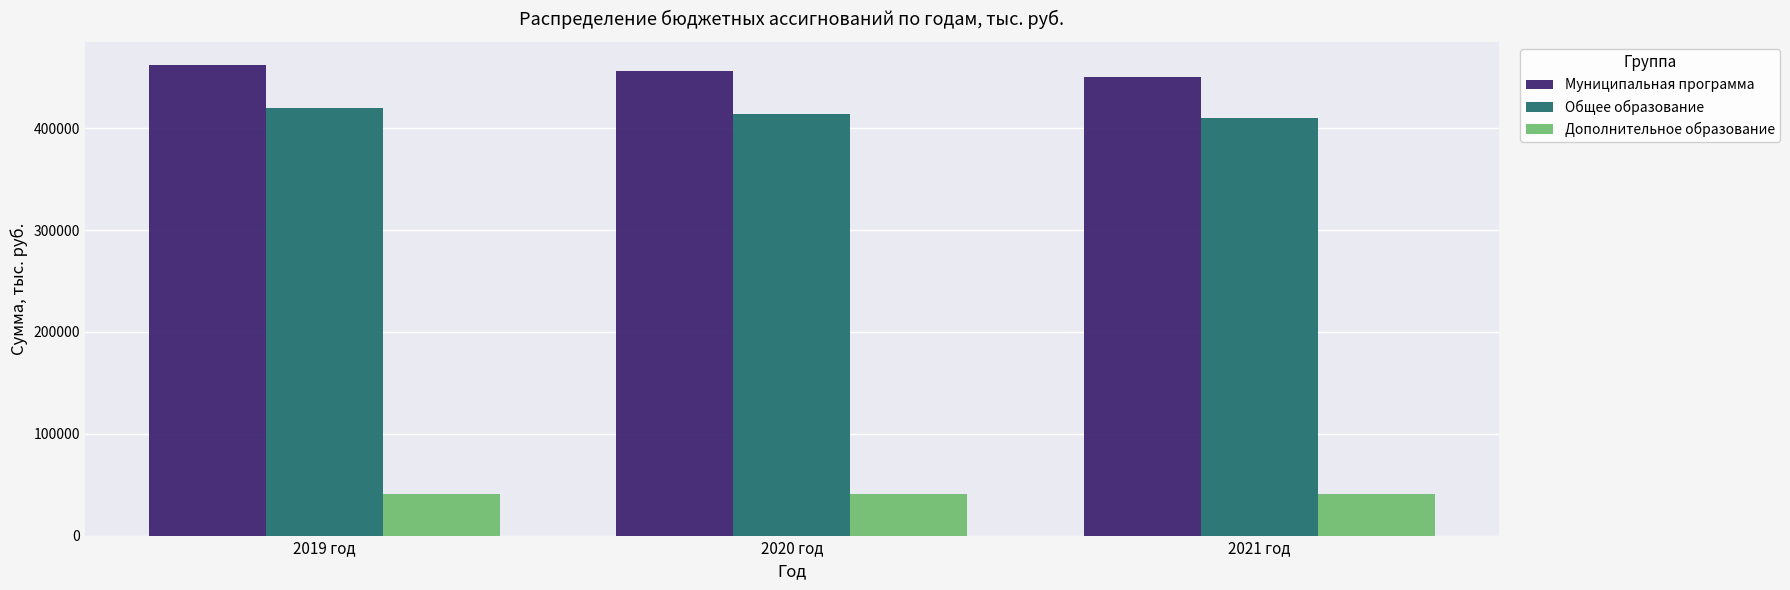

What is the label of the 3rd bar from the right?

2019 год